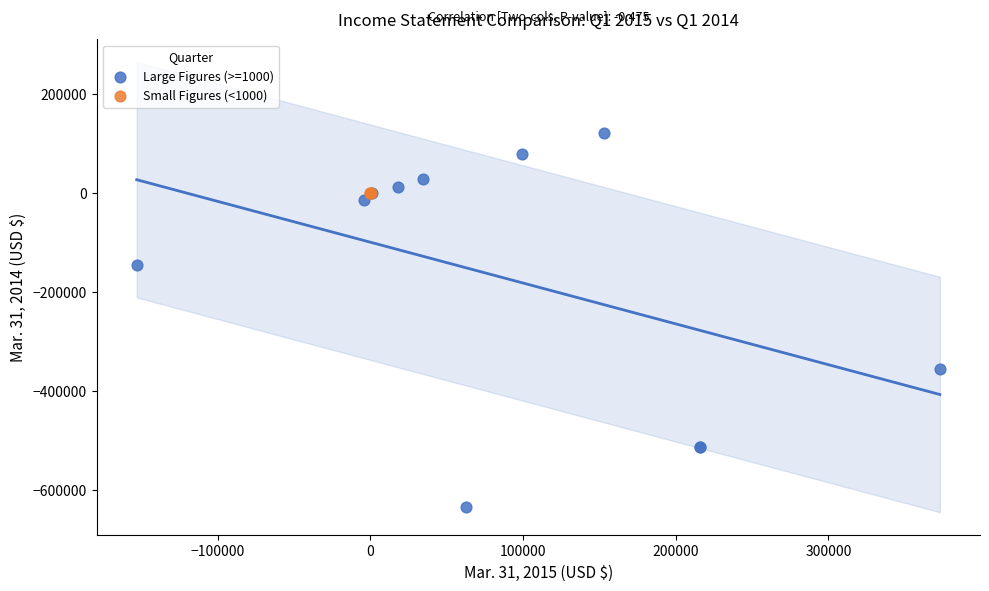

What are all the series names shown in the legend?

Large Figures (>=1000), Small Figures (<1000)